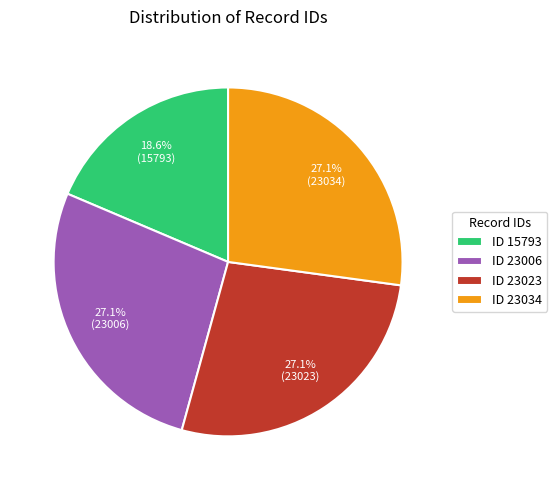

Does ID 15793 represent more than half of the total?

No